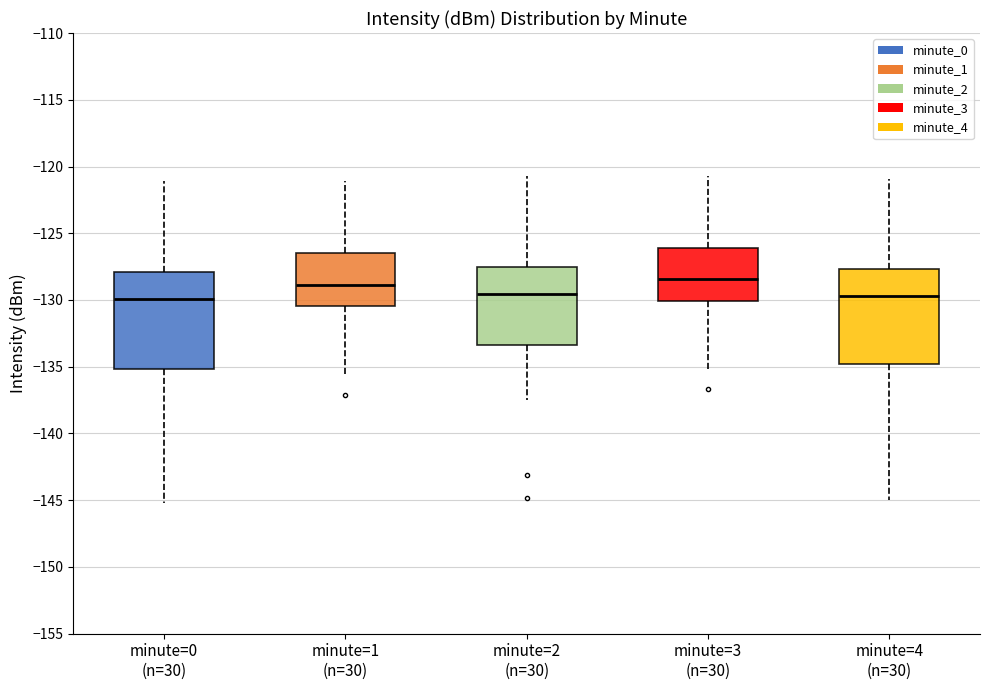

Reading left to right, read every box against the y-axis: the position of its median line, the range the box covers, and the ends of its whiskers. The values are not printed on the chart, so give them approximately, as read against the axis.

minute=0 (n=30): median -130.0, box -135.0 to -128.0, whiskers -145.0 to -121.0
minute=1 (n=30): median -129.0, box -130.5 to -126.5, whiskers -135.5 to -121.0
minute=2 (n=30): median -129.5, box -133.5 to -127.5, whiskers -137.5 to -120.5
minute=3 (n=30): median -128.5, box -130.0 to -126.0, whiskers -135.5 to -120.5
minute=4 (n=30): median -129.5, box -135.0 to -127.5, whiskers -145.0 to -121.0